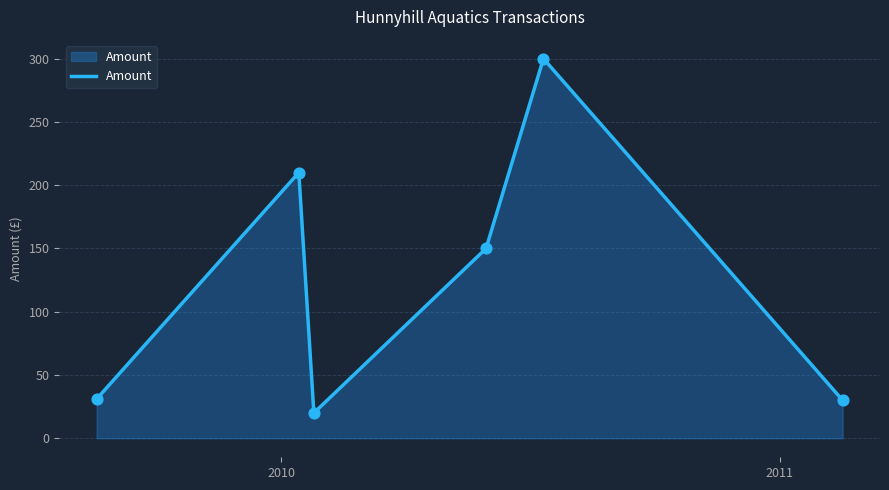

True or false: there are more than 1 points higher than both neighbors.

True